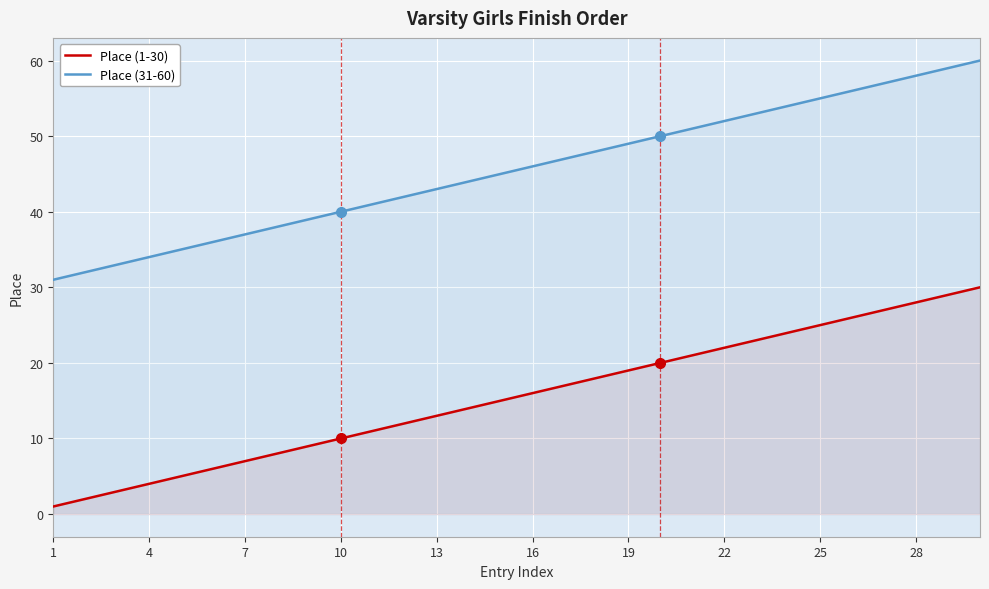

What are all the series names shown in the legend?

Place (1-30), Place (31-60)